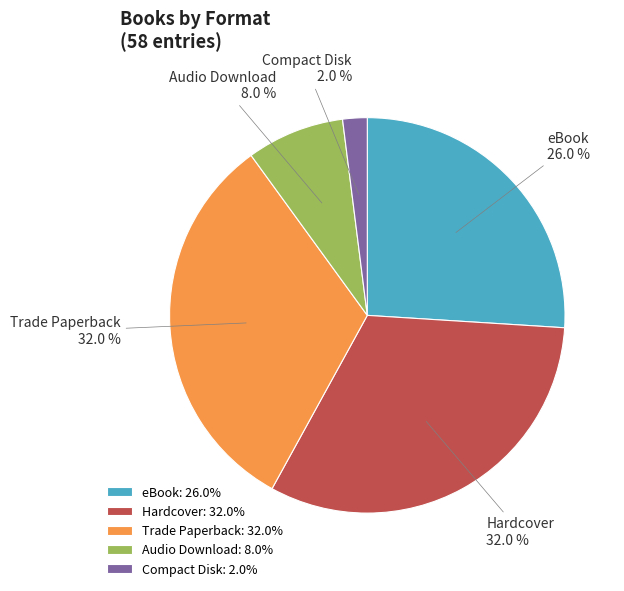

Which has a higher value, eBook or Audio Download?

eBook